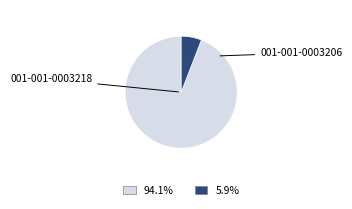

Is there a majority slice in this chart?

Yes